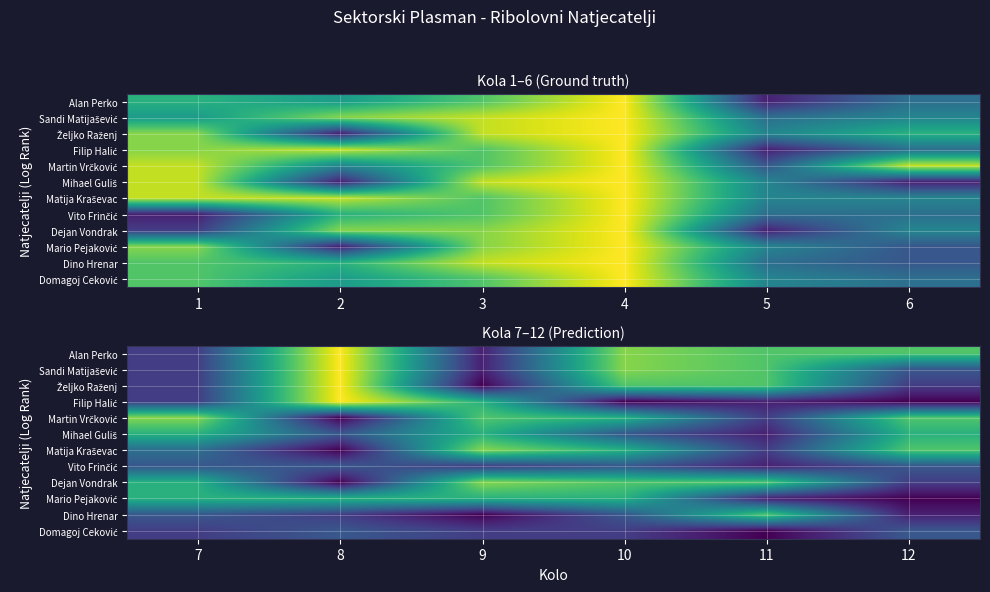

What is the difference between the maximum and minimum values in the Domagoj Ceković series?

3